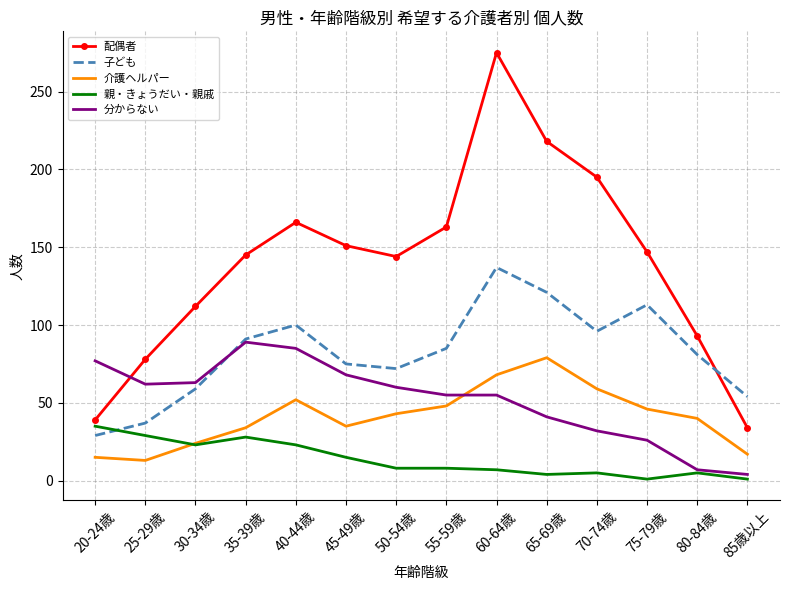

At which category is the sum across all series the highest?

60-64歳